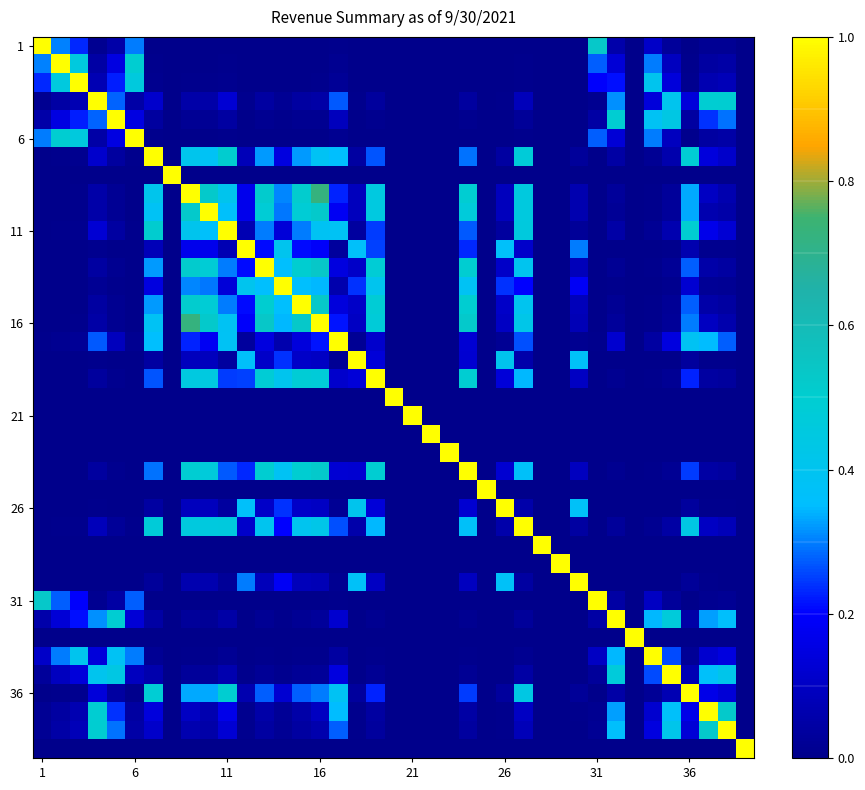

How many categories are shown in the chart?

39